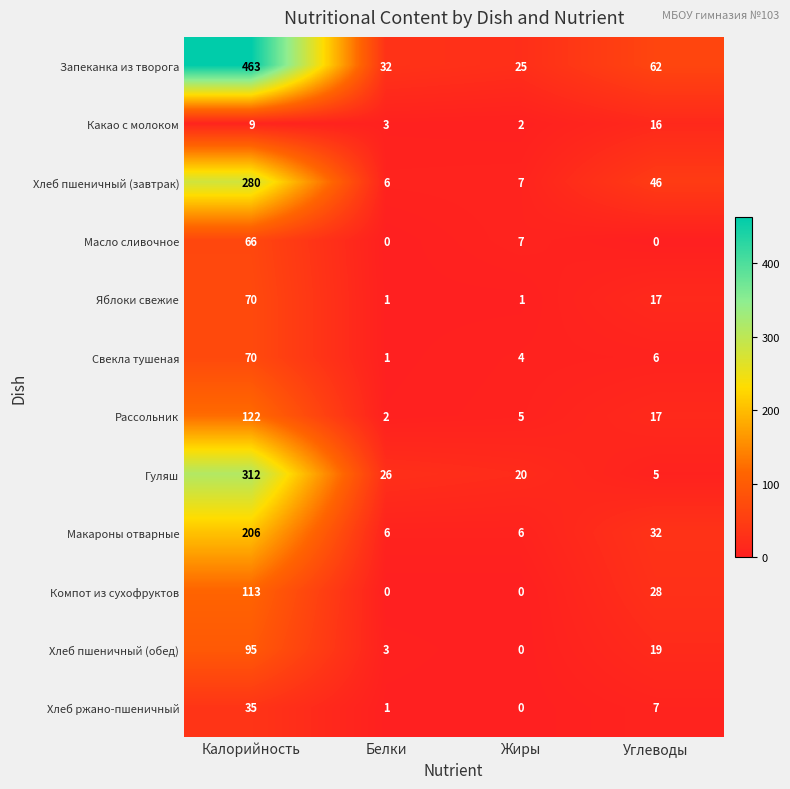

What value does the Хлеб пшеничный (обед) series have at Углеводы?

19